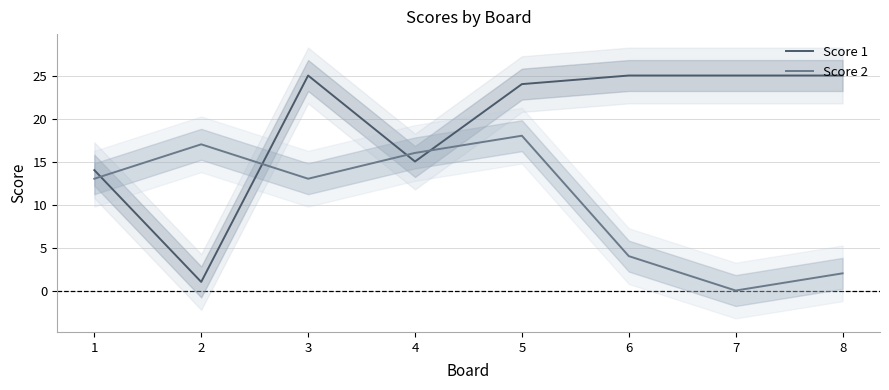

What are all the series names shown in the legend?

Score 1, Score 2